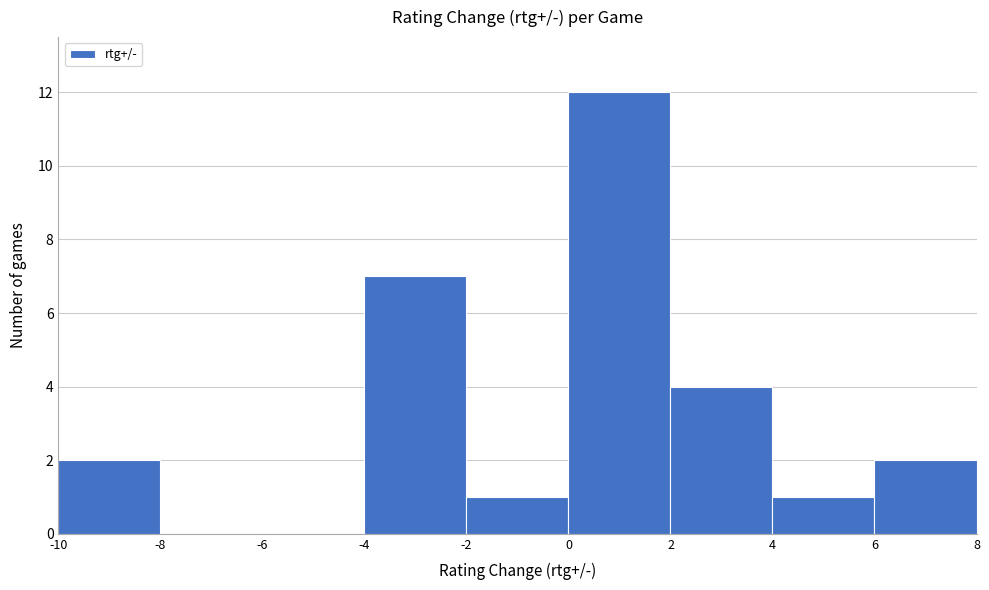

Reading left to right, list every bar in this chart as the range it spans on the x-axis followed by its height. The values are not printed on the chart, so give them approximately, as read against the axis.

-10 to -8: 2
-8 to -6: 0
-6 to -4: 0
-4 to -2: 7
-2 to 0: 1
0 to 2: 12
2 to 4: 4
4 to 6: 1
6 to 8: 2